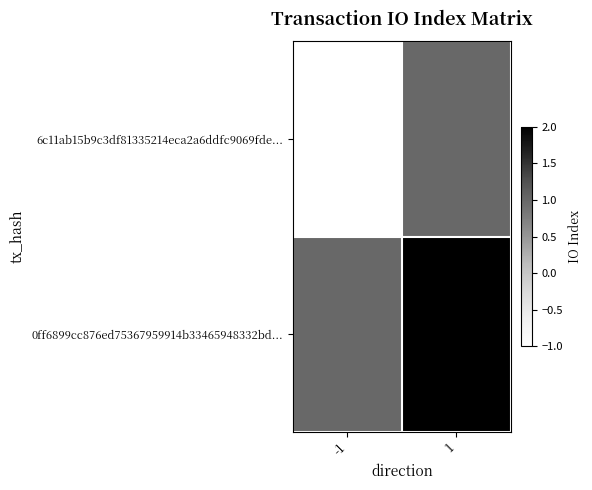

At which category is the sum across all series the highest?

1